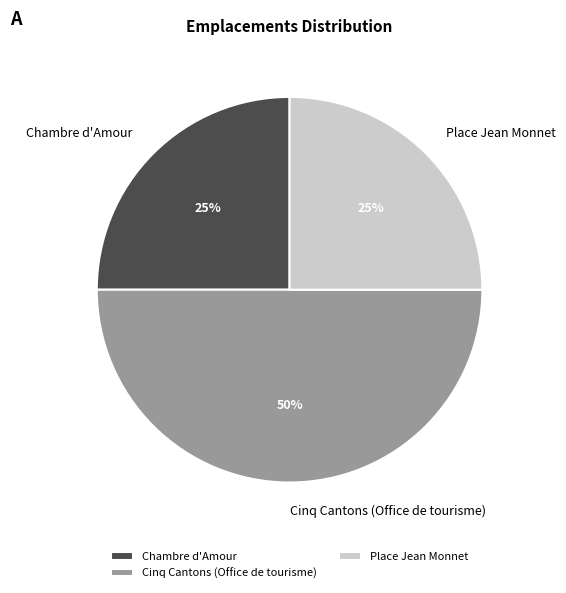

To the nearest percent, what percentage of the pie is Place Jean Monnet?

25%